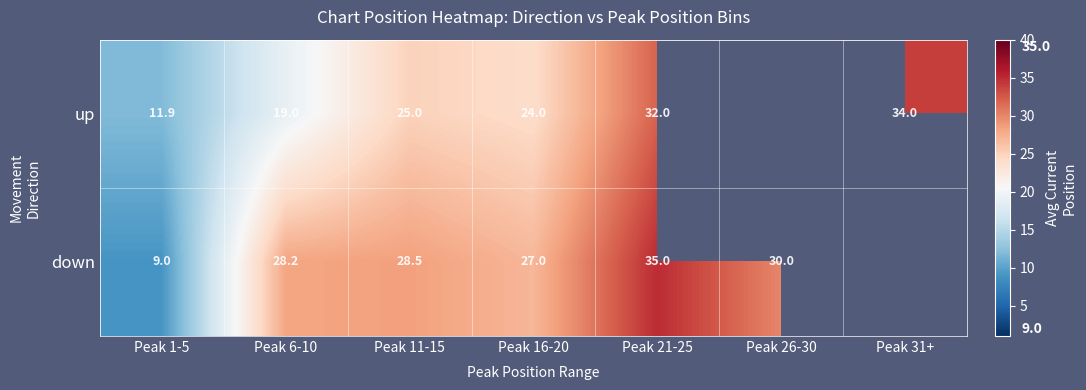

The value of up at Peak 16-20 is 24.0. True or false?

True